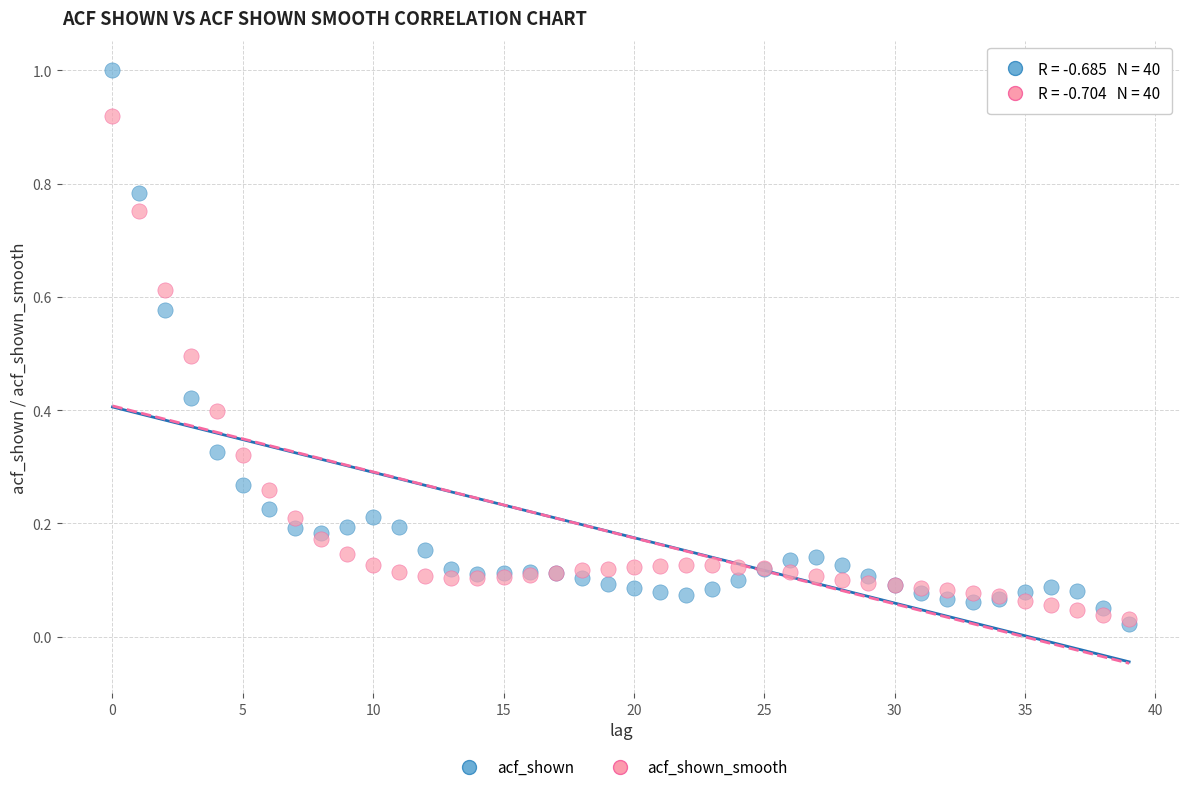

What are all the series names shown in the legend?

acf_shown, acf_shown_smooth